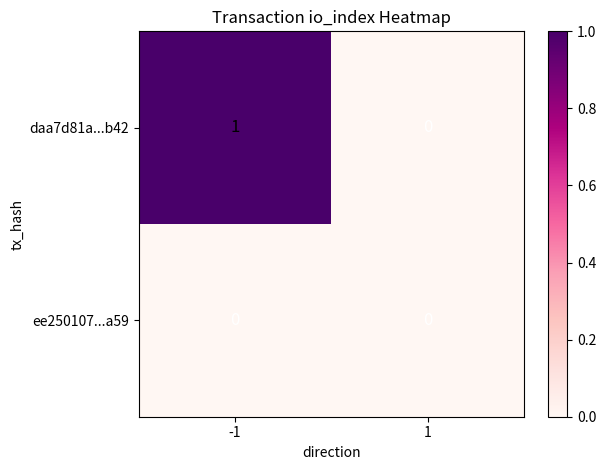

Reading right to left, list all the values displayed in this chart.

daa7d81a...b42: 0	1
ee250107...a59: 0	0